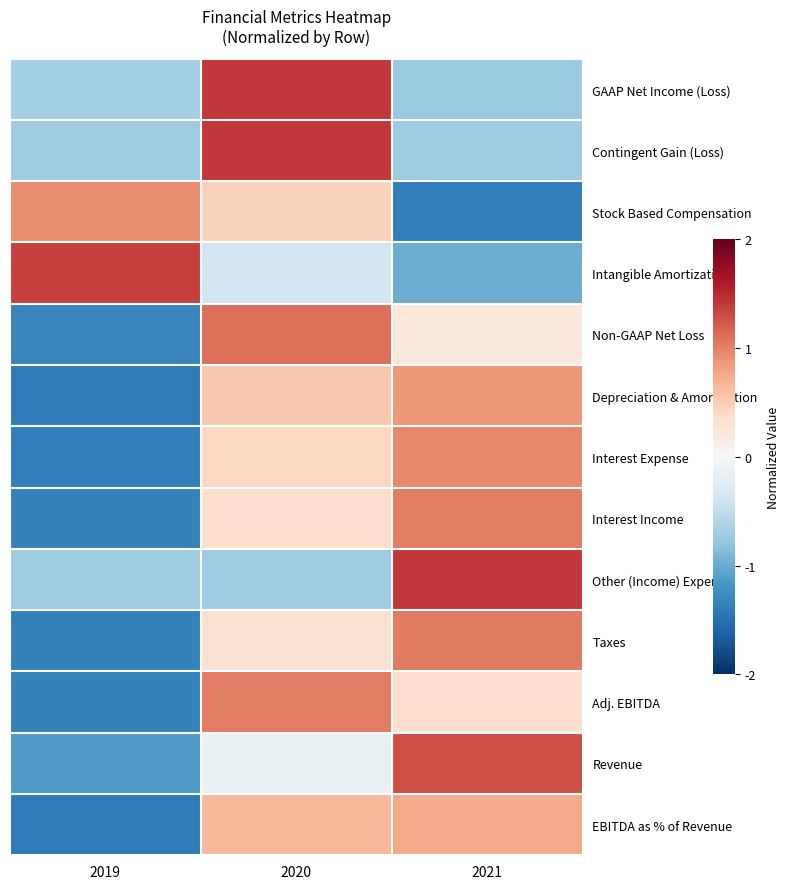

Reading right to left, transcribe all the data shown in this chart.

GAAP Net Income (Loss): 2021=-0.7	2020=1.4	2019=-0.7
Contingent Gain (Loss): 2021=-0.7	2020=1.4	2019=-0.7
Stock Based Compensation: 2021=-1.4	2020=0.5	2019=0.9
Intangible Amortization: 2021=-1.0	2020=-0.4	2019=1.4
Non-GAAP Net Loss: 2021=0.2	2020=1.1	2019=-1.3
Depreciation & Amortization: 2021=0.9	2020=0.5	2019=-1.4
Interest Expense: 2021=1.0	2020=0.4	2019=-1.4
Interest Income: 2021=1.0	2020=0.3	2019=-1.4
Other (Income) Expense: 2021=1.4	2020=-0.7	2019=-0.7
Taxes: 2021=1.0	2020=0.3	2019=-1.3
Adj. EBITDA: 2021=0.3	2020=1.0	2019=-1.4
Revenue: 2021=1.3	2020=-0.2	2019=-1.1
EBITDA as % of Revenue: 2021=0.8	2020=0.7	2019=-1.4